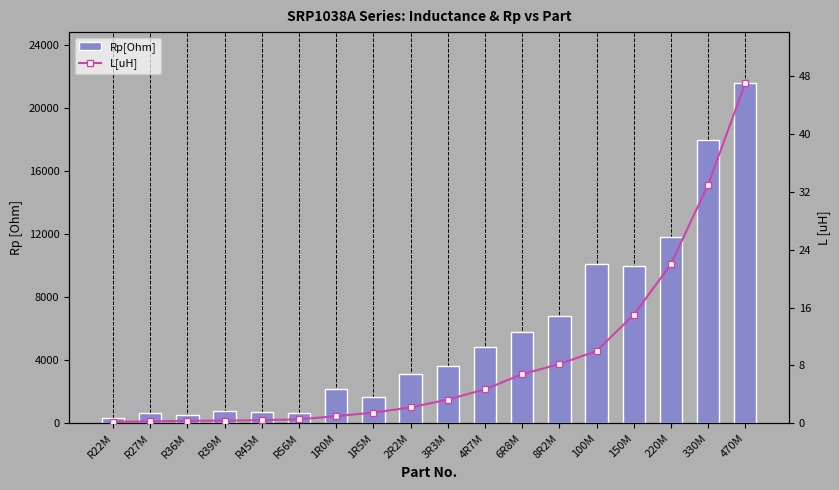

Rank the series by their maximum value, from highest to lowest.

Rp[Ohm], L[uH]